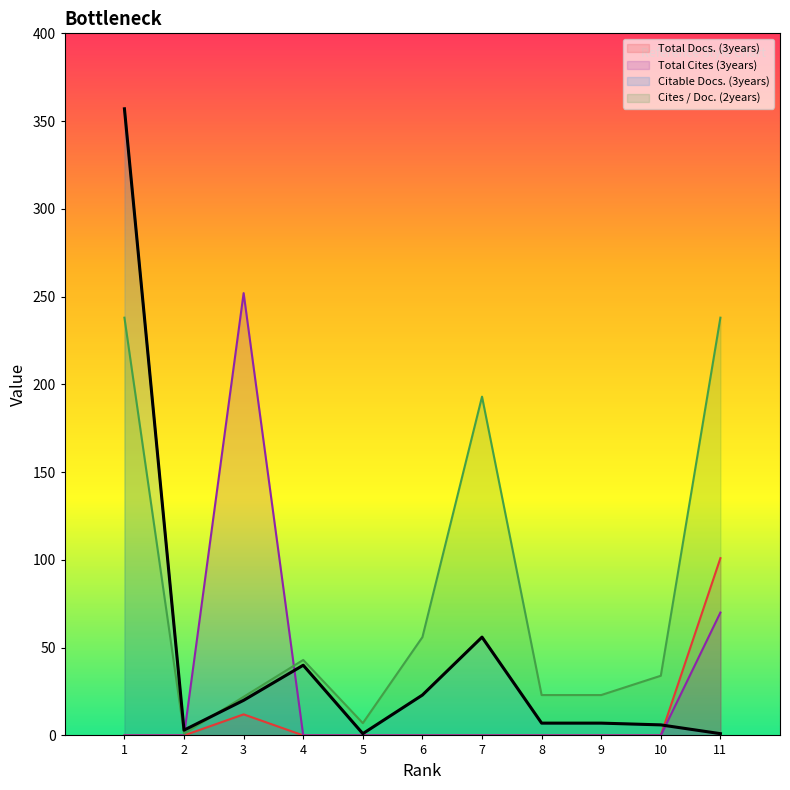

How many data points in Total Cites (3years) are above 0?

2